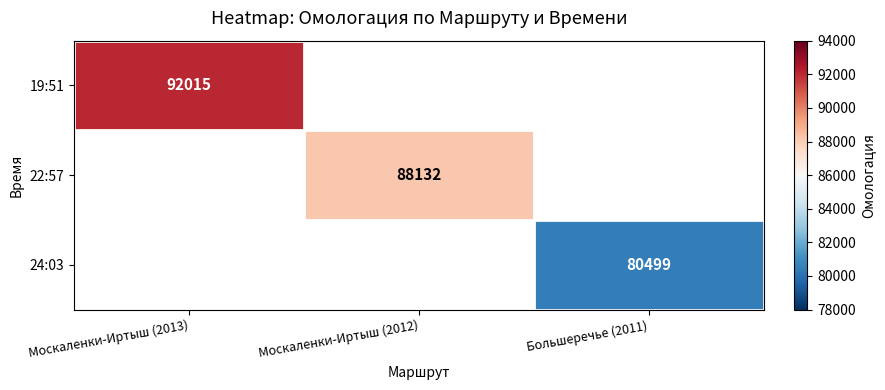

Is it true that 22:57 equals 88132 at Москаленки-Иртыш (2012)?

True